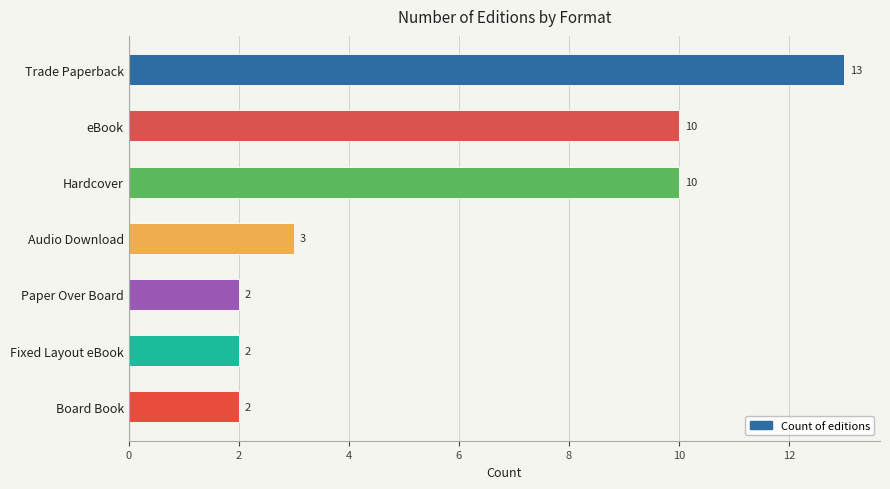

Reading top to bottom, list all the values displayed in this chart.

Trade Paperback=13	eBook=10	Hardcover=10	Audio Download=3	Paper Over Board=2	Fixed Layout eBook=2	Board Book=2